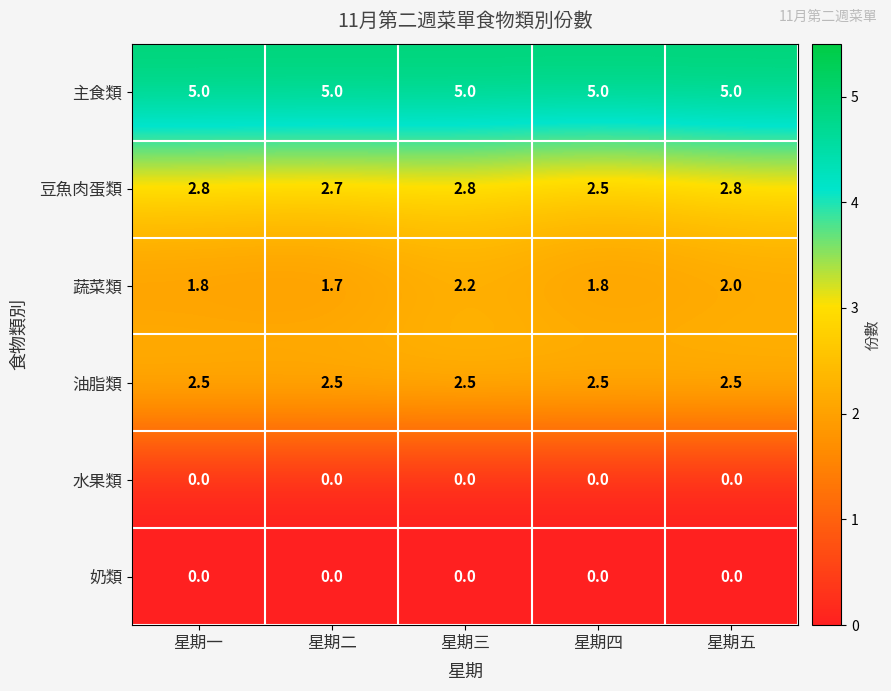

Which series has the widest spread of values?

蔬菜類